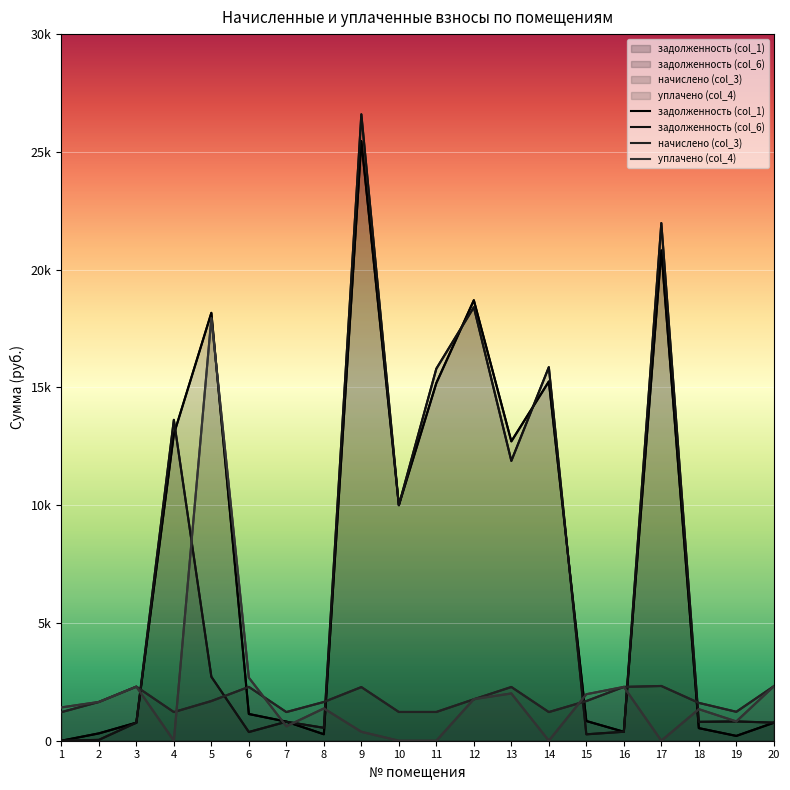

Reading left to right, transcribe all the data shown in this chart.

задолженность (col_1): 1=0.0	2=311.4	3=766.1	4=13015.9	5=18167.0	6=1134.7	7=811.2	8=275.2	9=25456.2	10=10000.0	11=15186.1	12=18702.3	13=12710.5	14=15252.3	15=836.8	16=380.0	17=20815.9	18=534.8	19=204.6	20=763.7
задолженность (col_6): 1=0.0	2=36.2	3=766.7	4=13624.3	5=2717.0	6=369.6	7=806.6	8=548.1	9=26595.0	10=10000.0	11=15796.5	12=18405.8	13=11882.3	14=15860.7	15=272.5	16=380.8	17=21978.1	18=802.2	19=818.8	20=768.1
начислено (col_3): 1=1212.9	2=1645.8	3=2297.1	4=1216.8	5=1684.8	6=2285.4	7=1216.8	8=1645.8	9=2277.6	10=1220.7	11=1220.7	12=1758.9	13=2281.5	14=1216.8	15=1684.8	16=2285.4	17=2324.4	18=1606.8	19=1228.5	20=2312.7
уплачено (col_4): 1=1415.0	2=1646.5	3=2295.9	4=0.0	5=17940.7	6=2677.5	7=613.0	8=1371.0	9=380.0	10=0.0	11=0.0	12=1767.0	13=2007.0	14=0.0	15=1974.1	16=2285.5	17=0.0	18=1340.0	19=818.9	20=2311.0